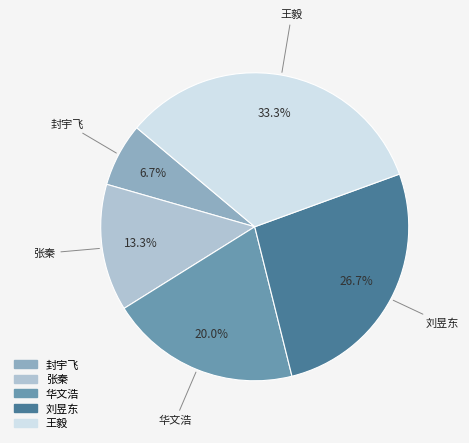

What portion of the pie excludes 华文浩?

80.0%